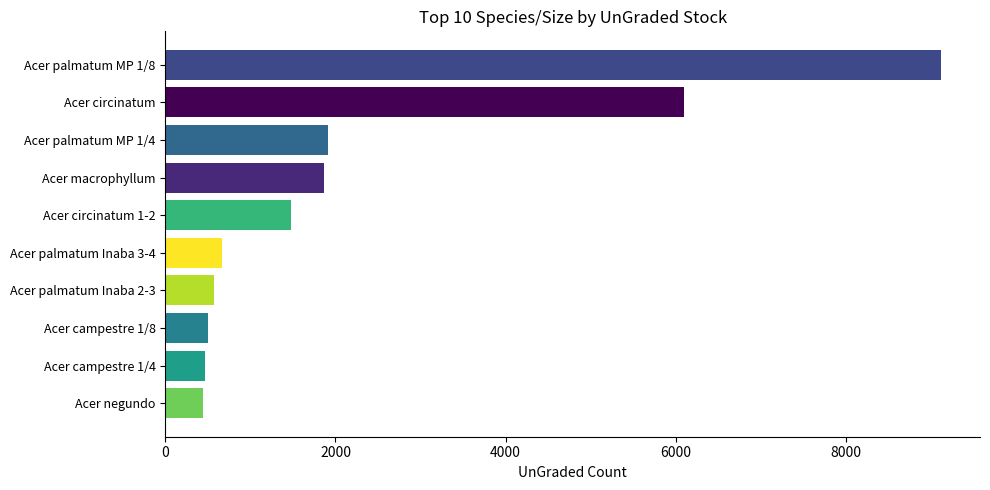

What is the difference between the maximum and minimum values?

8678